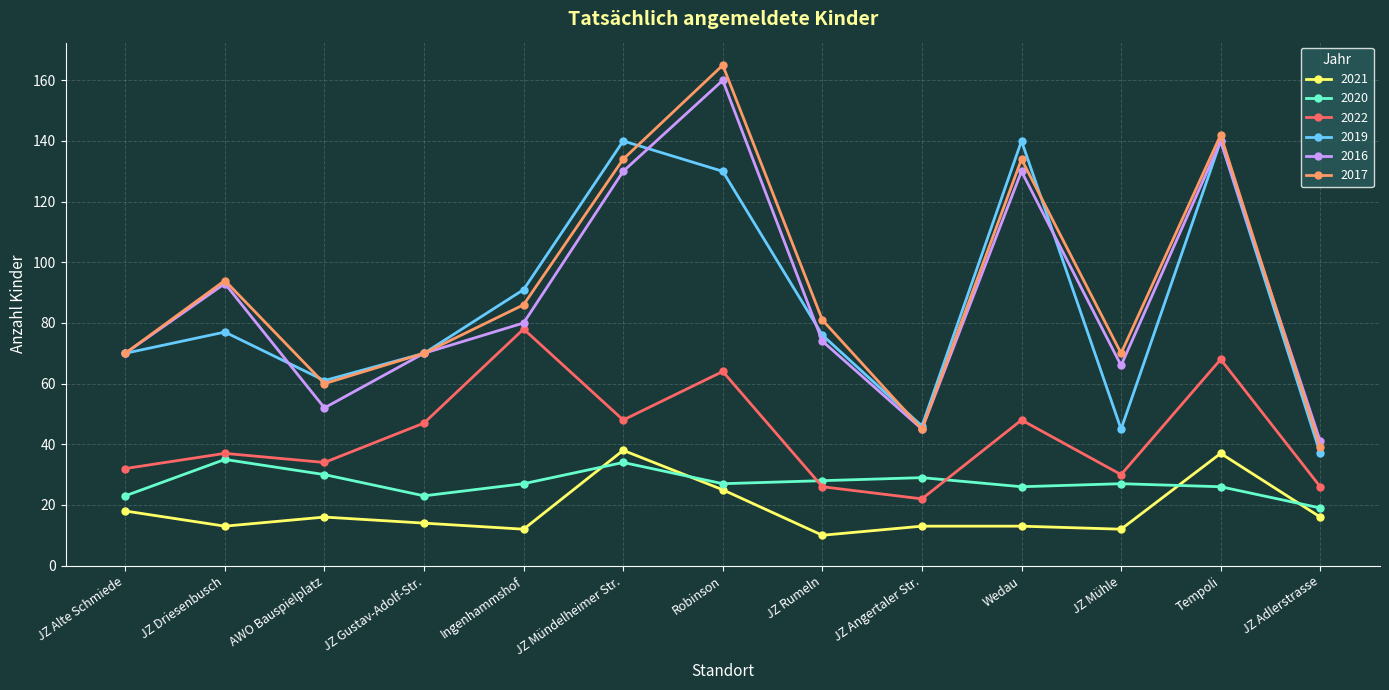

Is it true that 2021 equals 6 at JZ Gustav-Adolf-Str.?

False